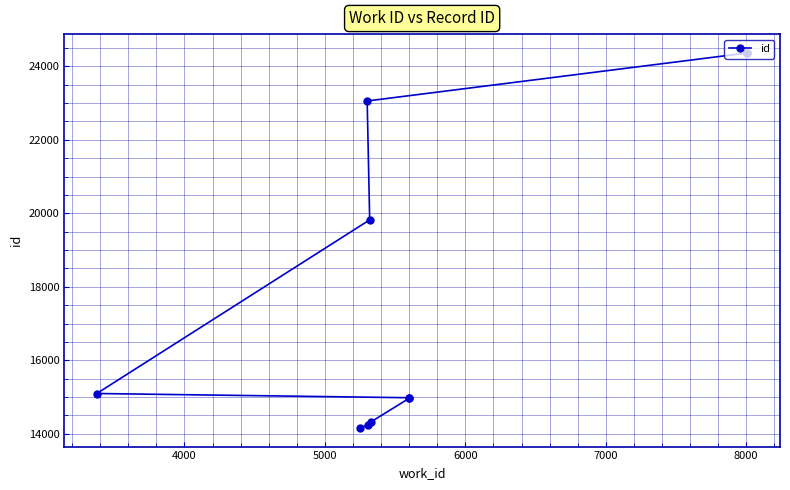

How many lines are shown in the chart?

1